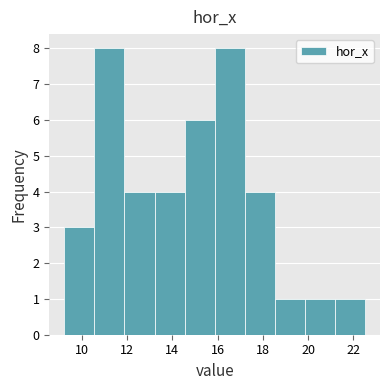

How tall is the bar that spans 21.2 to 22.6 on the x-axis? Neither the bar edges nor the heights are printed on the chart, so give them approximately, as read against the axes.

1